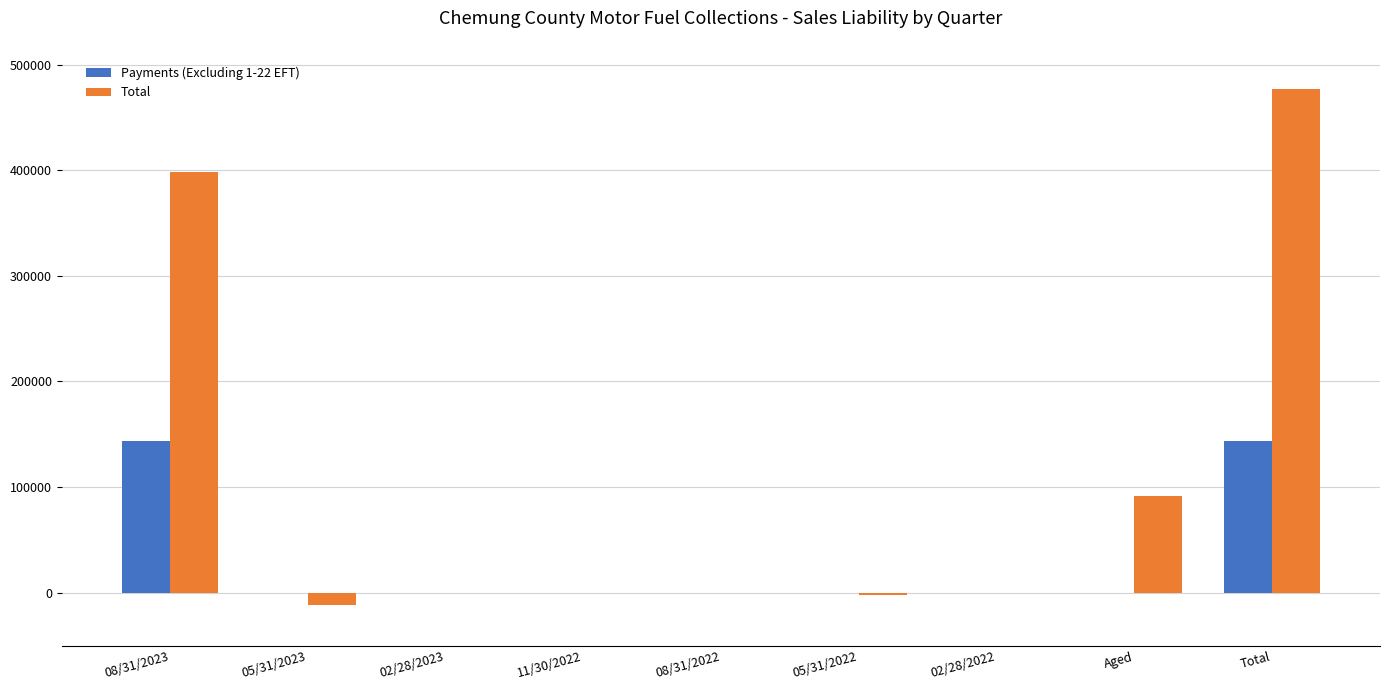

Is it true that Total equals 207973.9 at 08/31/2023?

False